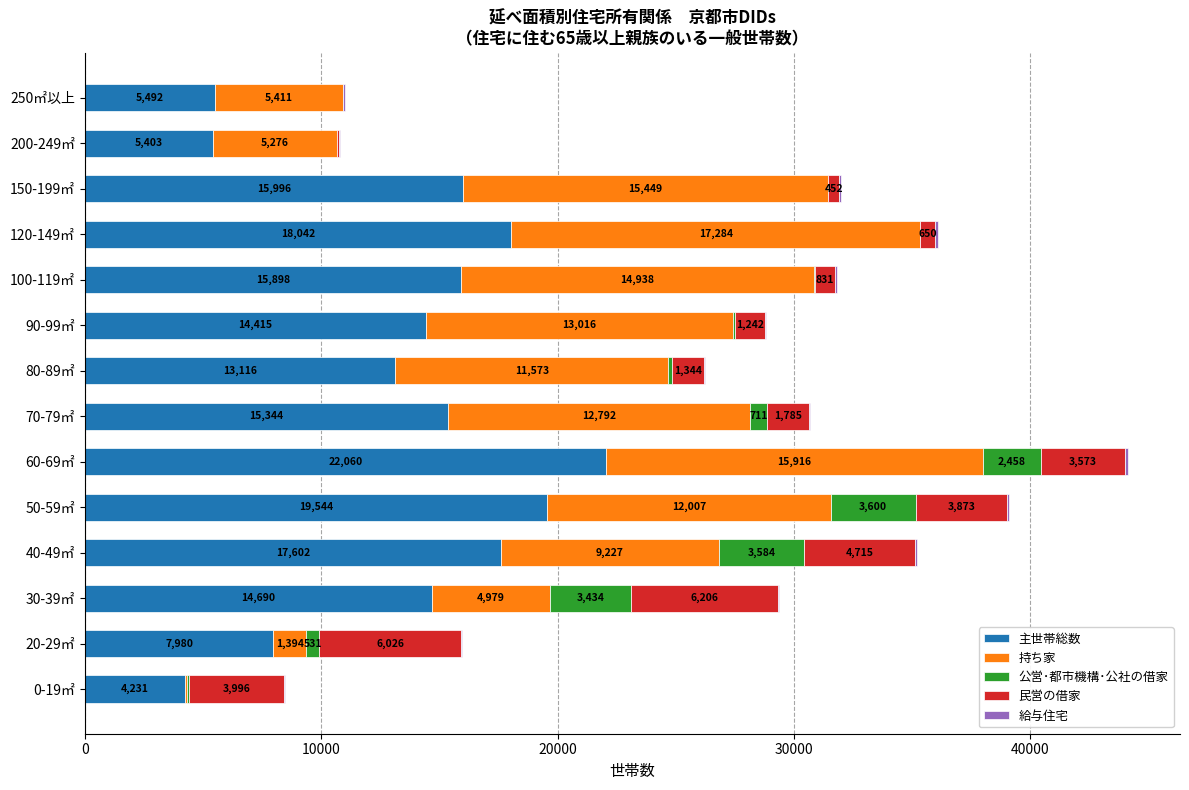

Count the number of data series in this chart.

5